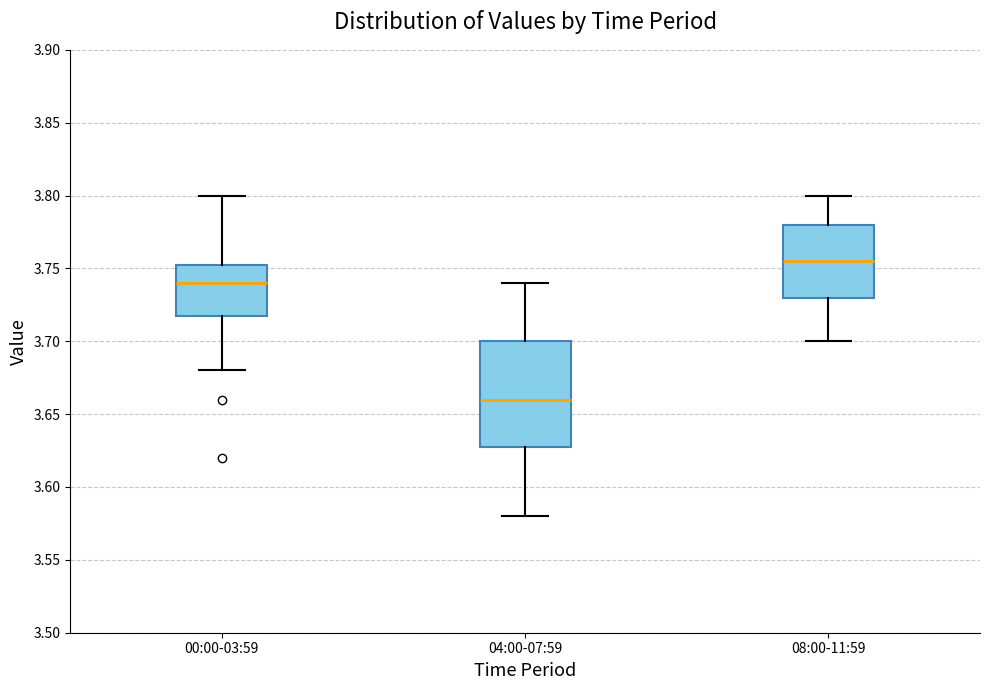

Which box has the lowest median line?

04:00-07:59